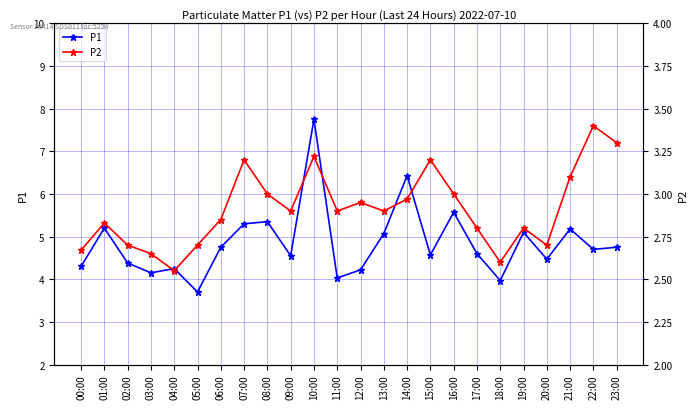

What is the lowest value of the P1 series?

3.7